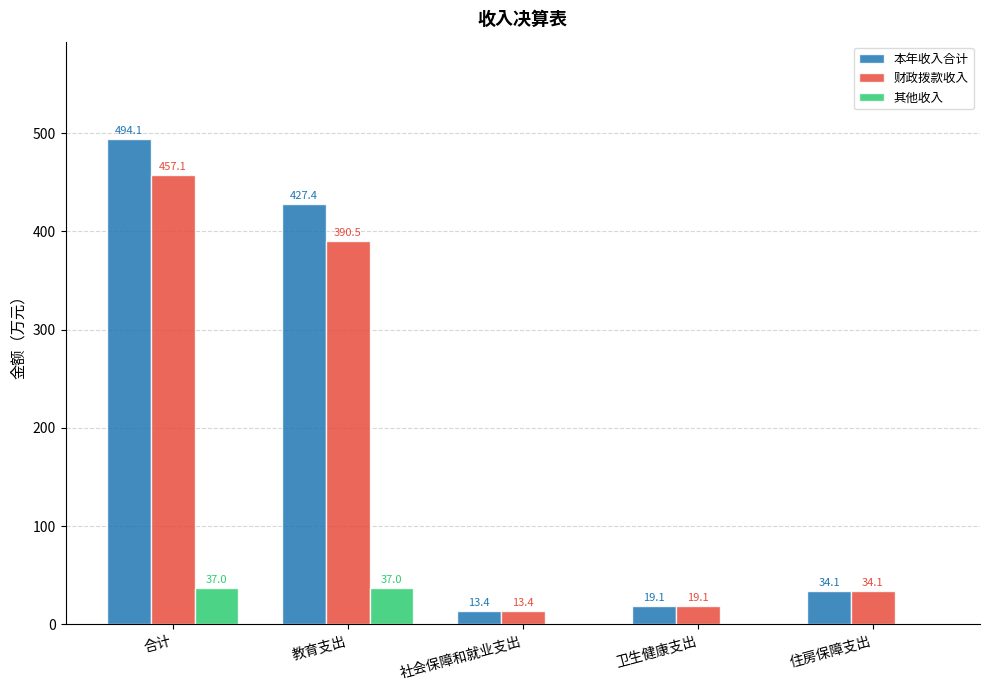

What is the spread (max minus min) of values at 社会保障和就业支出?

13.4